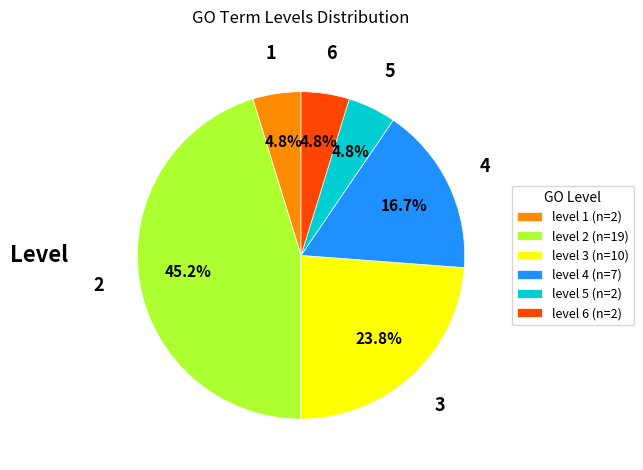

How many segments does this pie chart have?

6